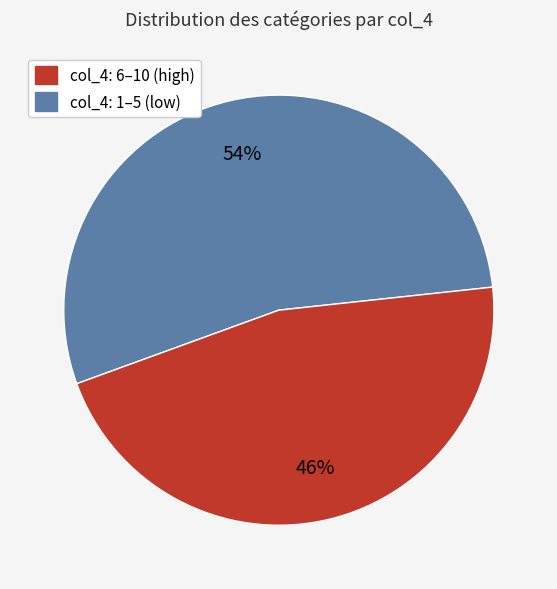

To the nearest percent, what is the average slice percentage?

50%